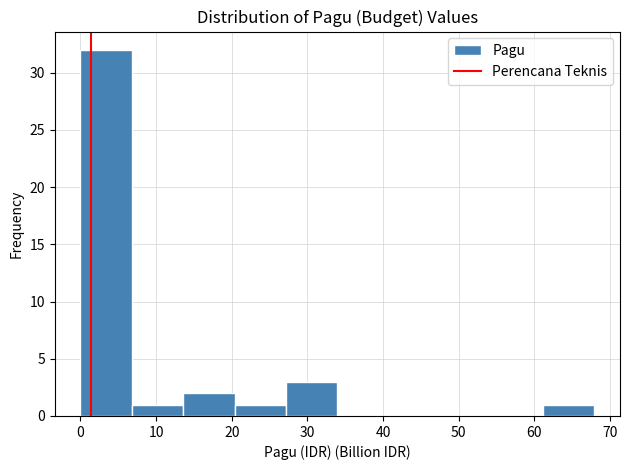

Reading left to right, list every bar in this chart as the range it spans on the x-axis followed by its height. Neither the bar edges nor the heights are printed on the chart, so give them approximately, as read against the axes.

0 to 7: 32
7 to 14: 1
14 to 20: 2
20 to 27: 1
27 to 34: 3
34 to 41: 0
41 to 48: 0
48 to 54: 0
54 to 61: 0
61 to 68: 1